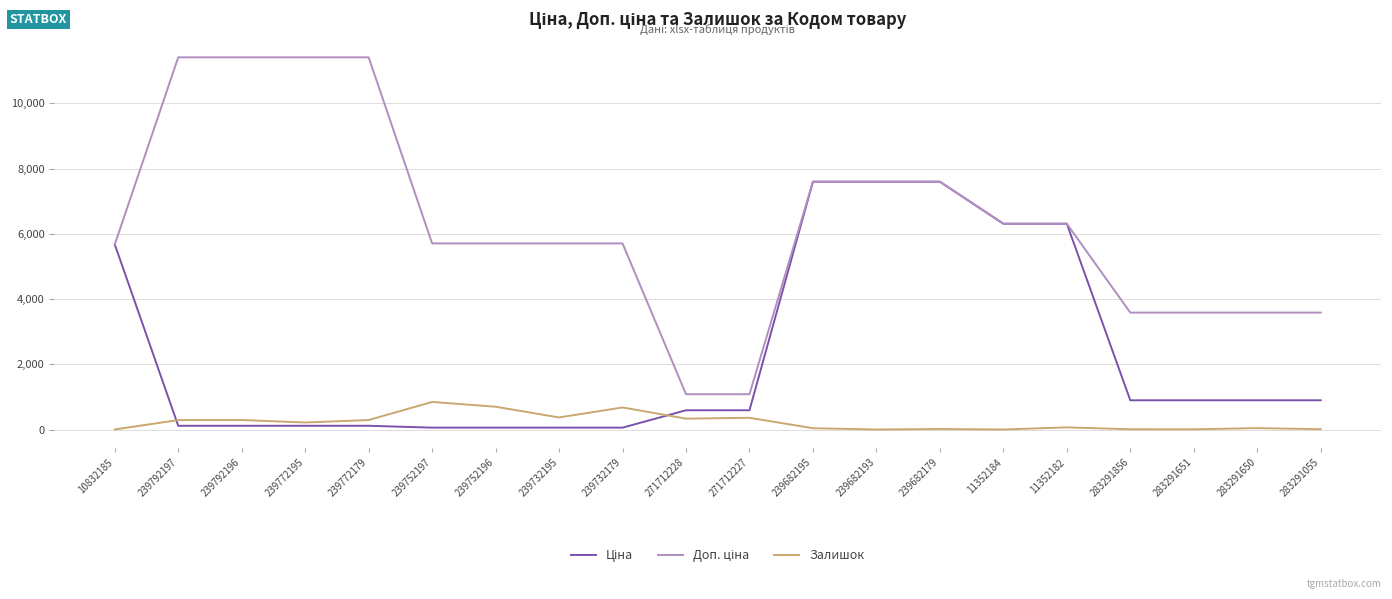

The value of Залишок at 239772179 is 290.0. True or false?

True